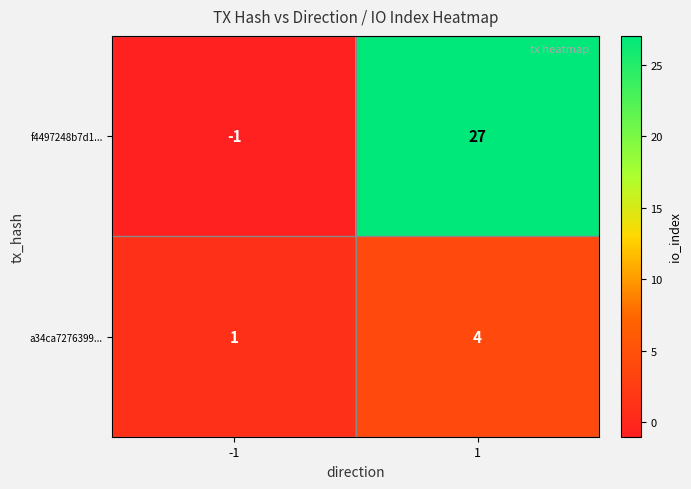

What is the maximum value for a34ca7276399...?

4